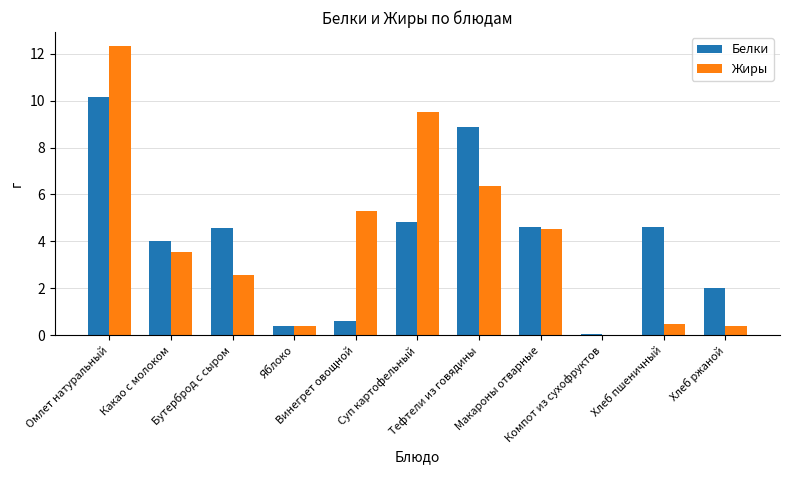

What is the sum of the Белки values at Компот из сухофруктов and Хлеб пшеничный?

4.6